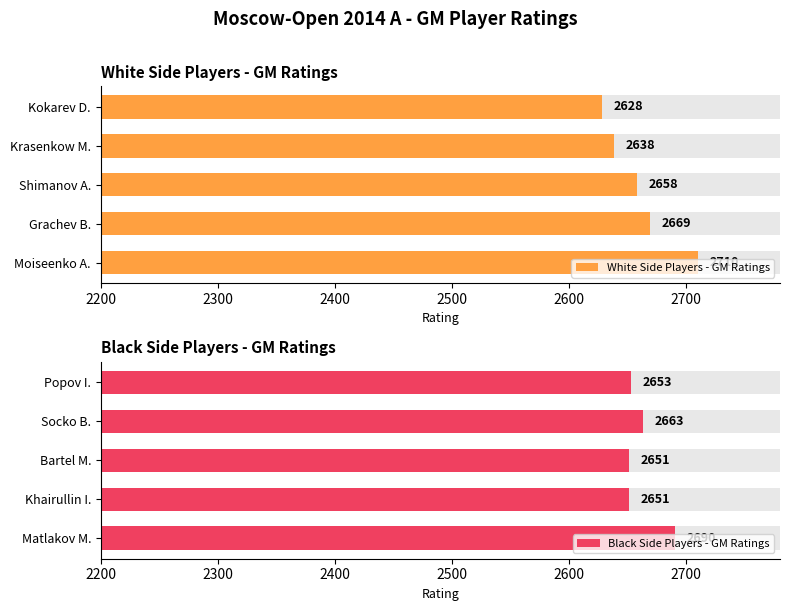

How many categories are shown in the chart?

5